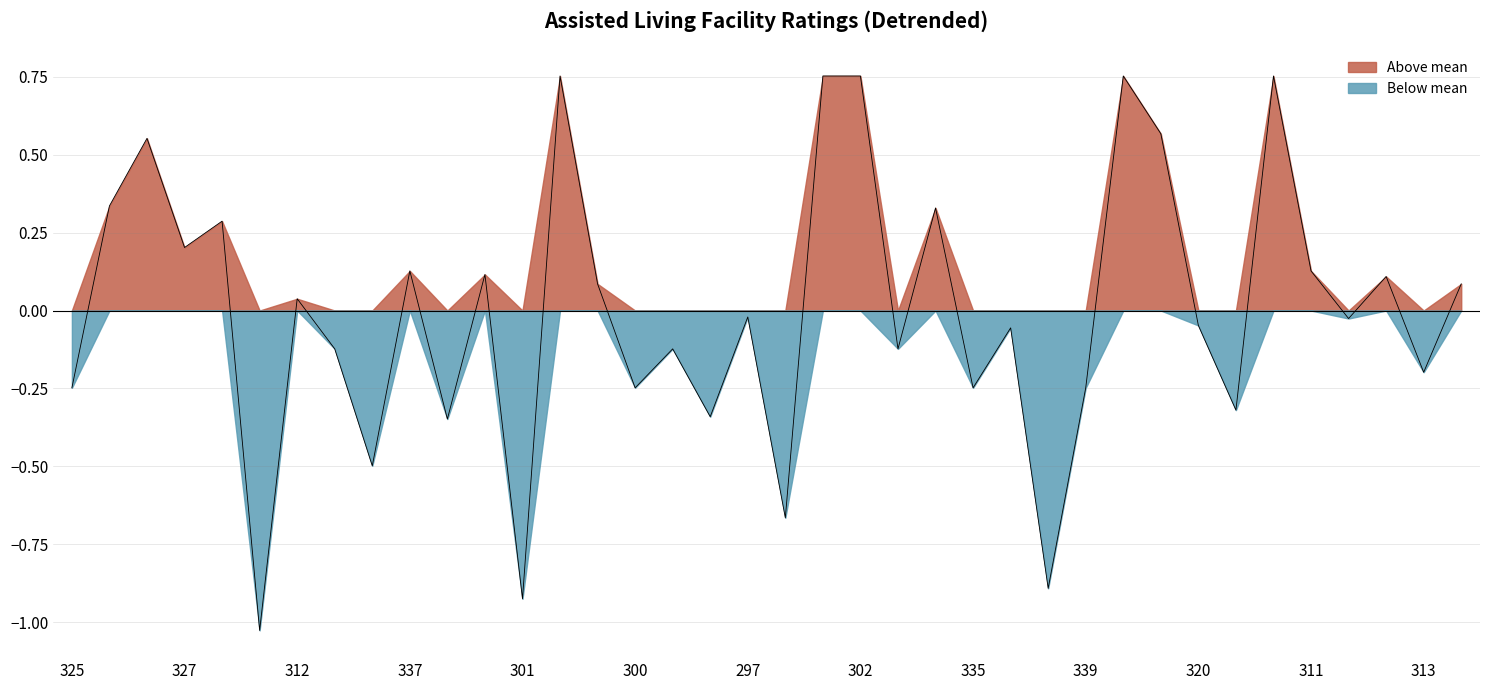

True or false: there are more than 0 points higher than both neighbors.

True